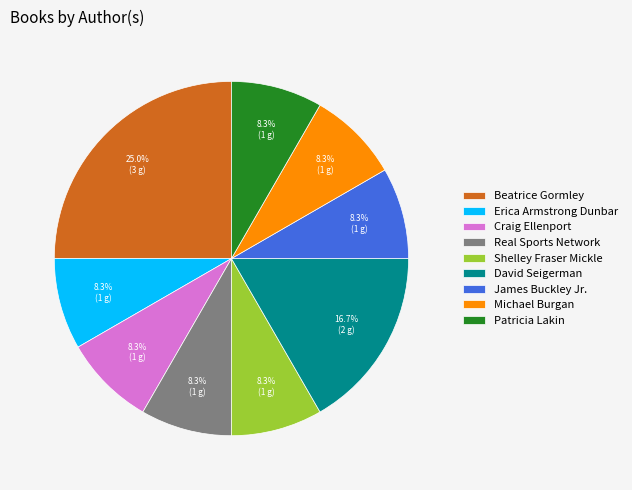

To the nearest percent, what portion does Patricia Lakin represent?

8%